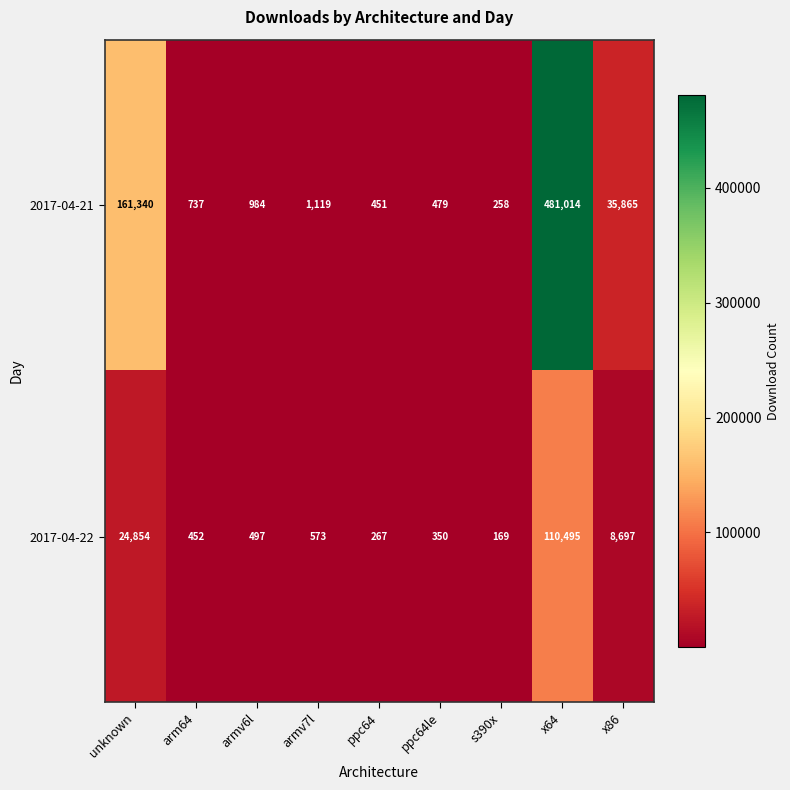

At how many categories does at least one series exceed 443924?

1